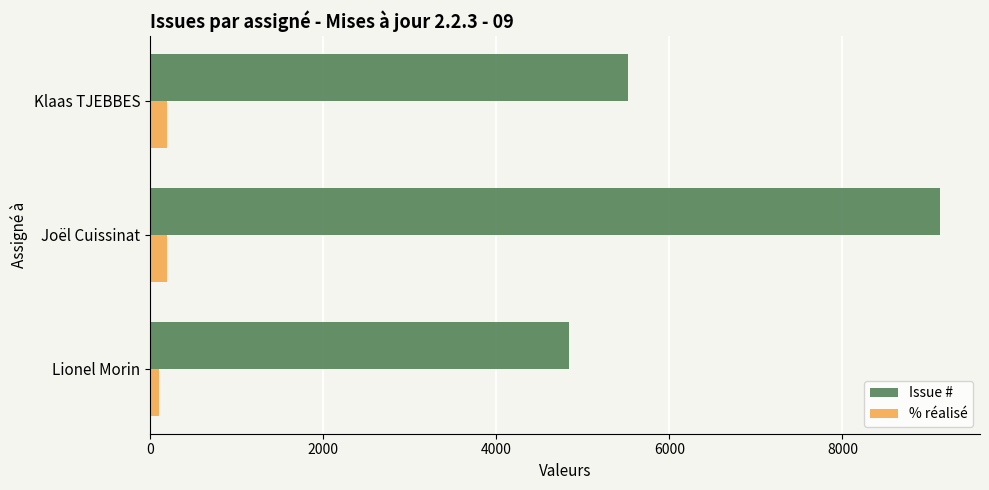

The Issue # series shows 3570 at Klaas TJEBBES. True or false?

False